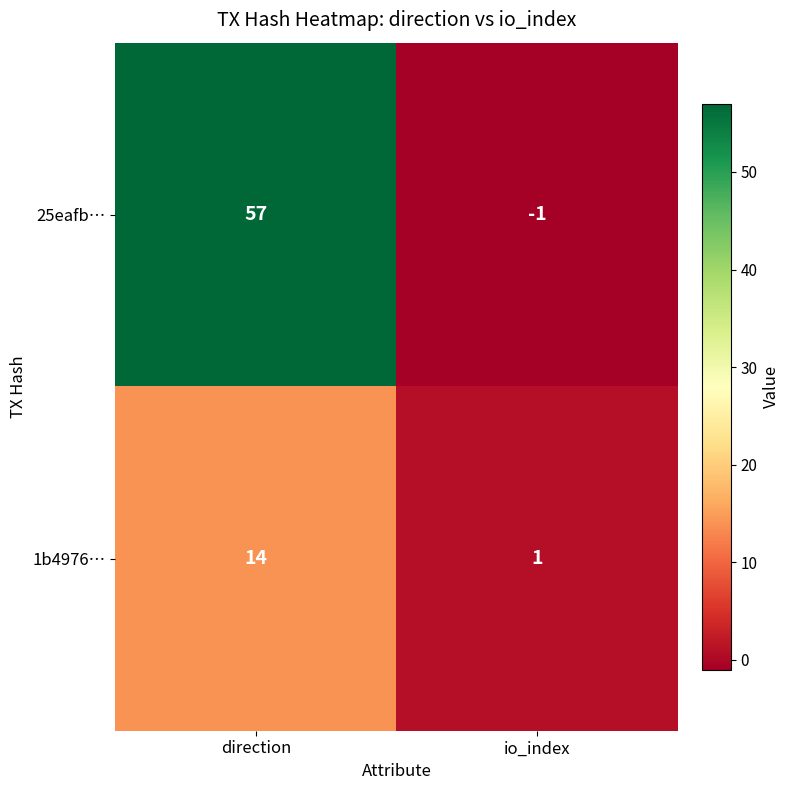

What is the total value across all series at direction?

71